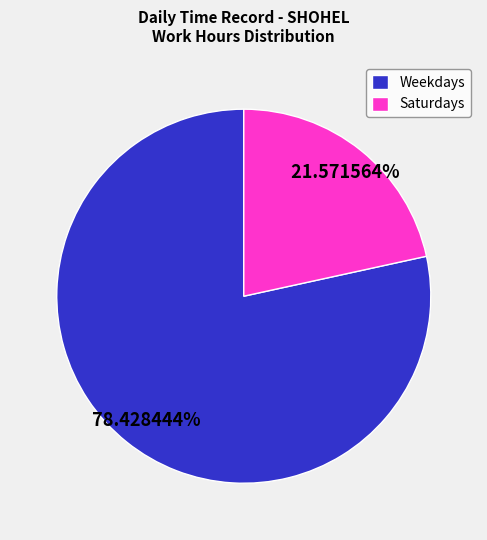

What is the largest slice in the pie chart?

Weekdays